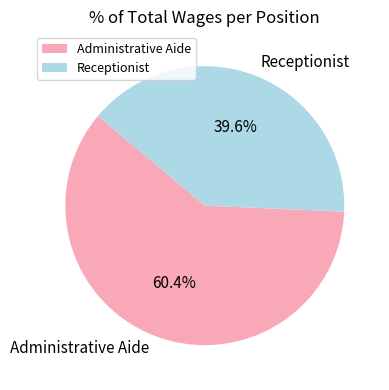

How many segments does this pie chart have?

2